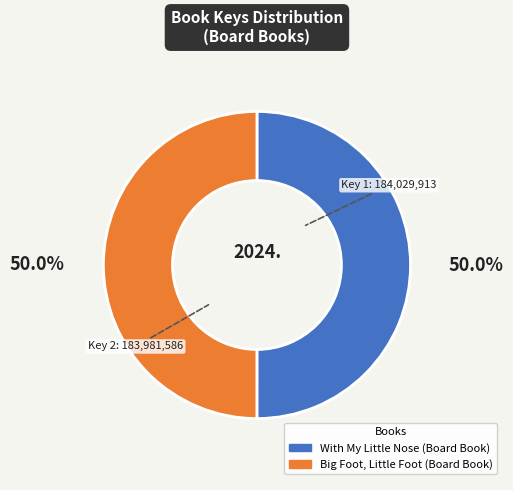

To the nearest percent, what portion does With My Little Nose (Board Book) represent?

50%